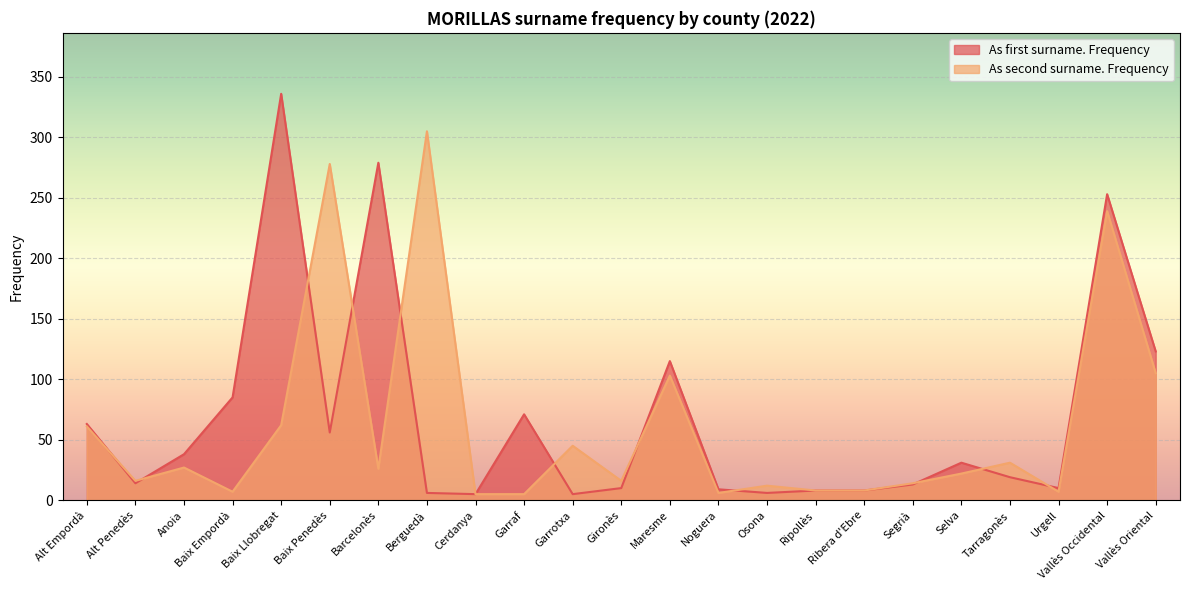

What is the difference between the maximum and minimum values in the As second surname. Frequency series?

300